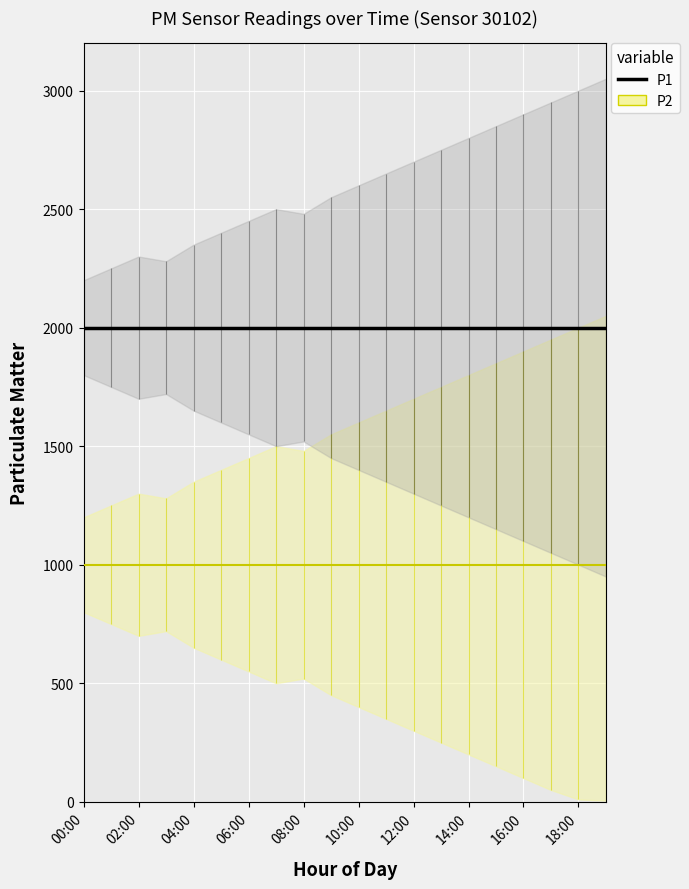

Reading left to right, extract all data points from this chart.

P1: 1999.9	1999.9	1999.9	1999.9	1999.9	1999.9	1999.9	1999.9	1999.9	1999.9	1999.9	1999.9	1999.9	1999.9	1999.9	1999.9	1999.9	1999.9	1999.9	1999.9
P2: 999.9	999.9	999.9	999.9	999.9	999.9	999.9	999.9	999.9	999.9	999.9	999.9	999.9	999.9	999.9	999.9	999.9	999.9	999.9	999.9